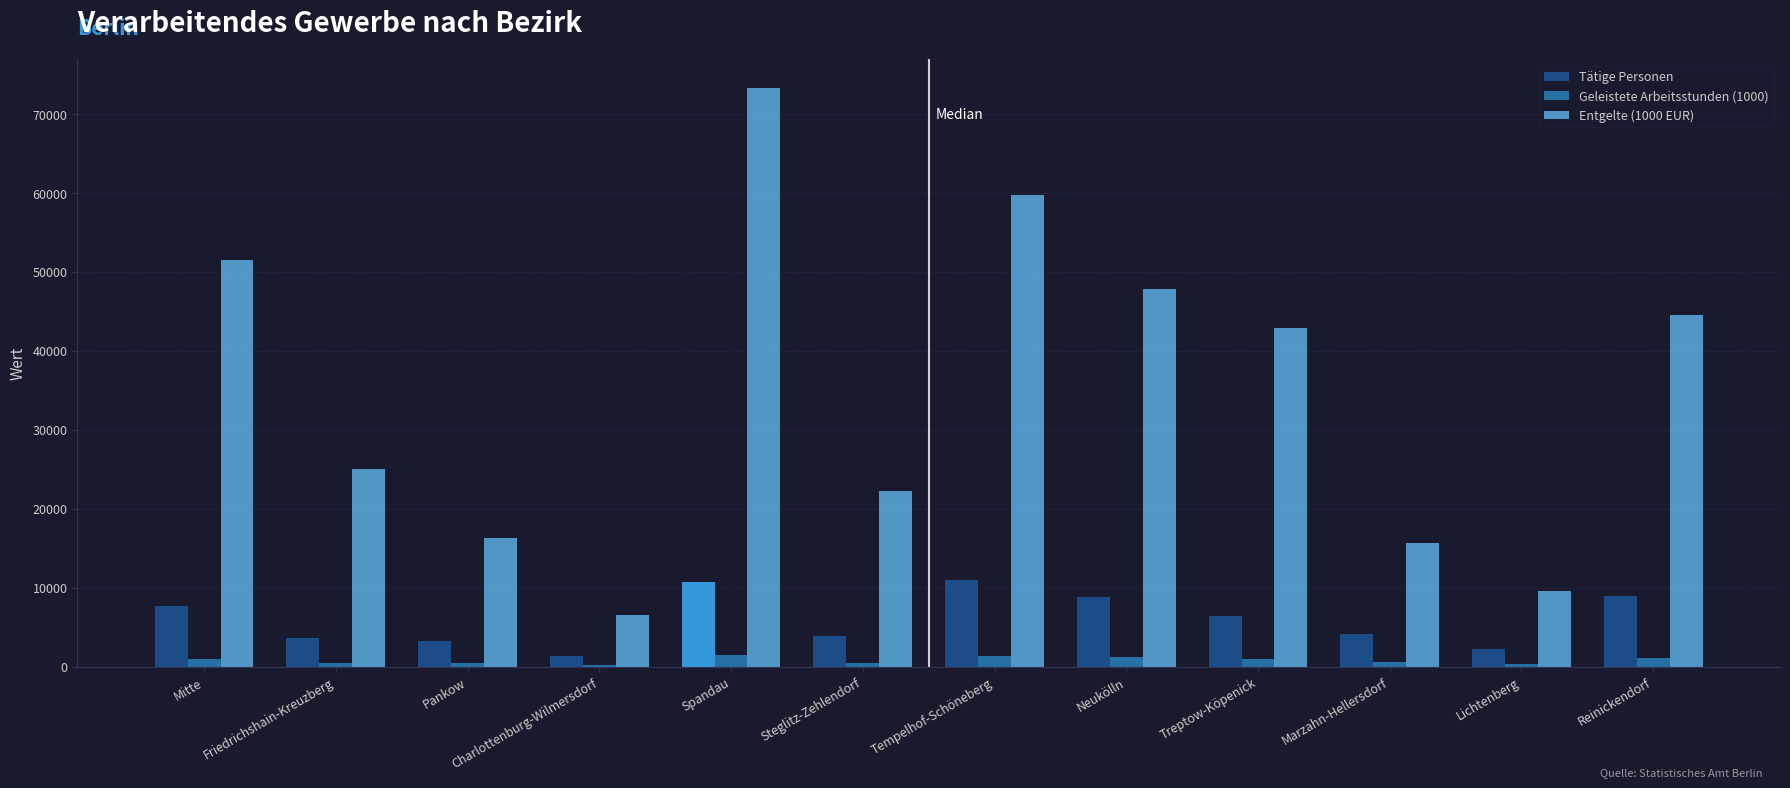

What is the difference between the Geleistete Arbeitsstunden (1000) values at Tempelhof-Schöneberg and Pankow?

930